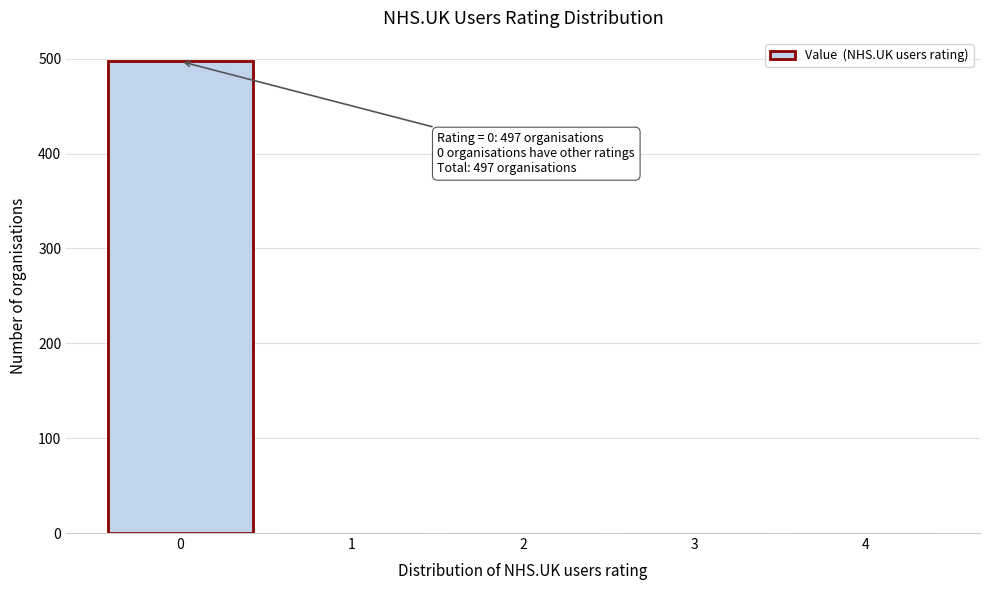

Reading left to right, what are all the values shown in this chart?

0=497	1=0	2=0	3=0	4=0